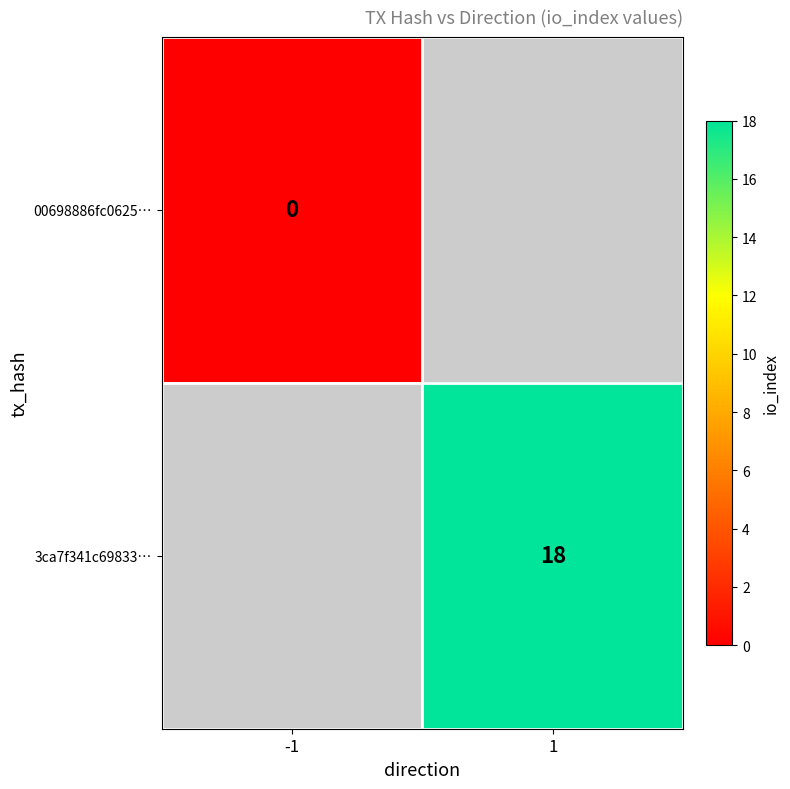

The value of 3ca7f341c69833… at 1 is 25. True or false?

False